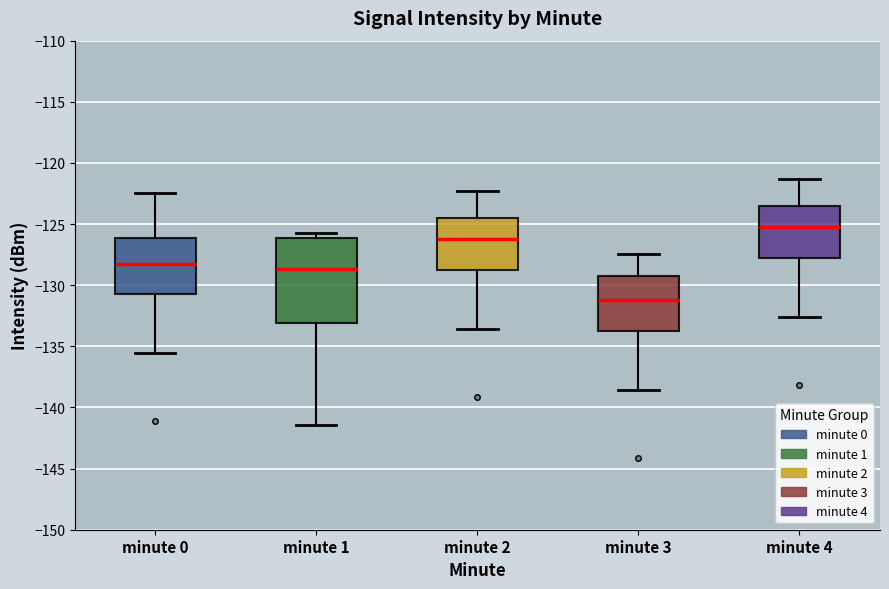

Which box's median line is the lowest?

minute 3